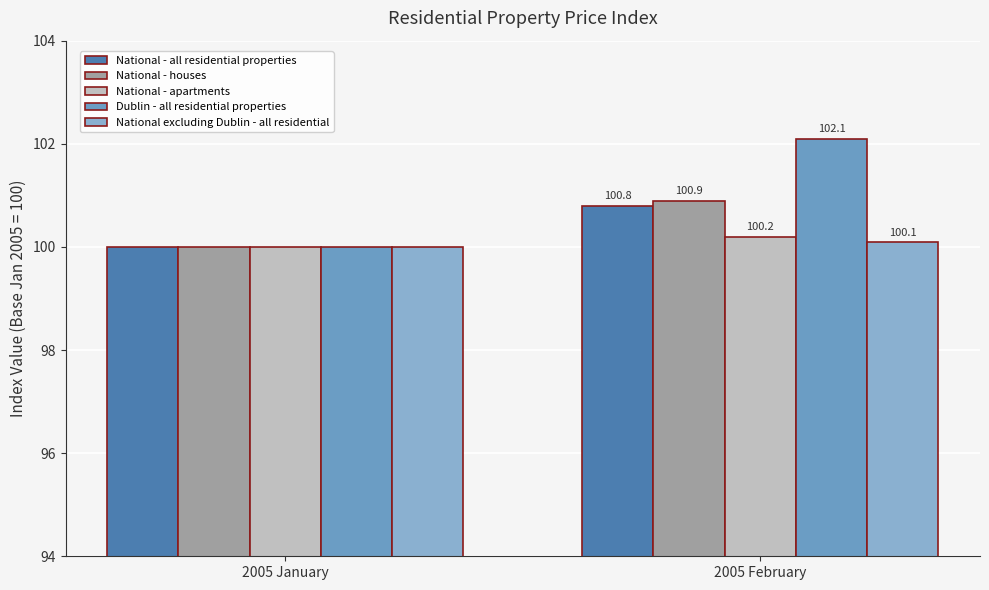

What is the label of the 2nd bar from the left?

2005 February